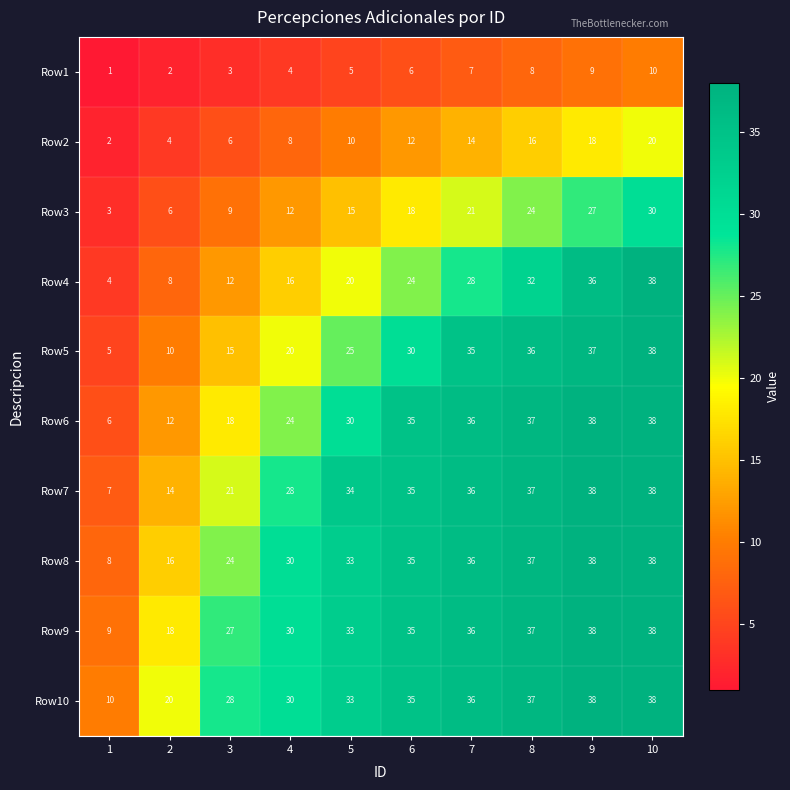

At which category is the sum across all series the highest?

10